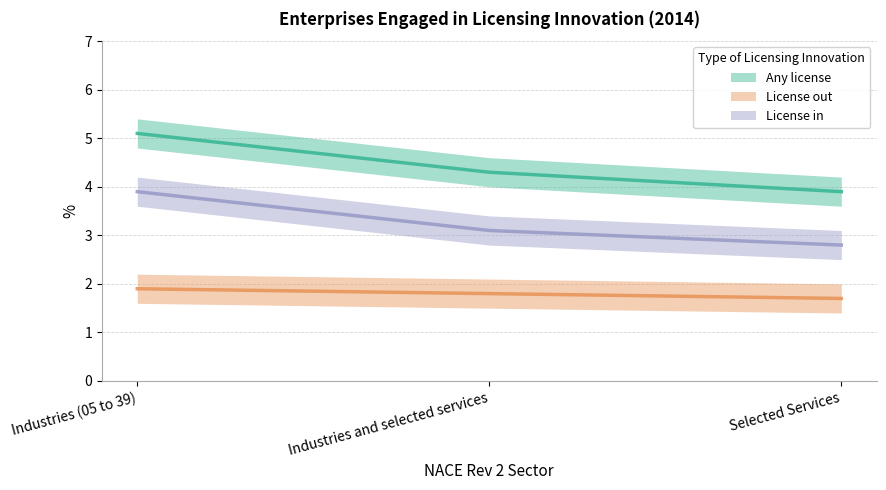

What are all the series names shown in the legend?

Any license, License out, License in